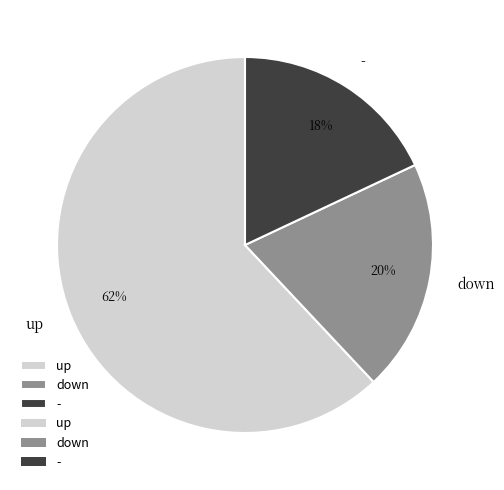

Do up and down together represent more than half of the pie?

Yes